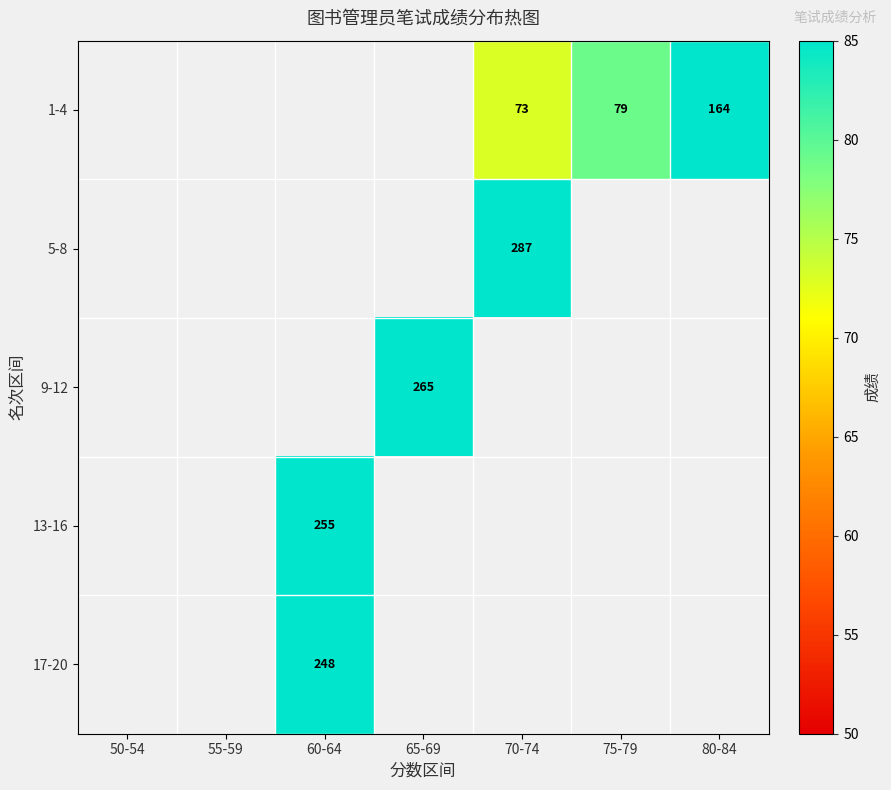

The value of 9-12 at 65-69 is 440. True or false?

False